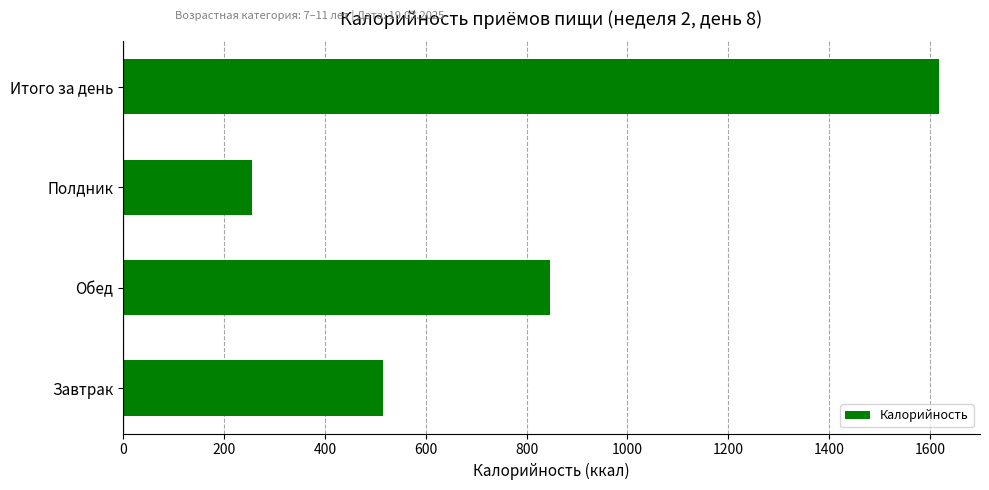

What is the maximum value shown in the chart?

1618.0